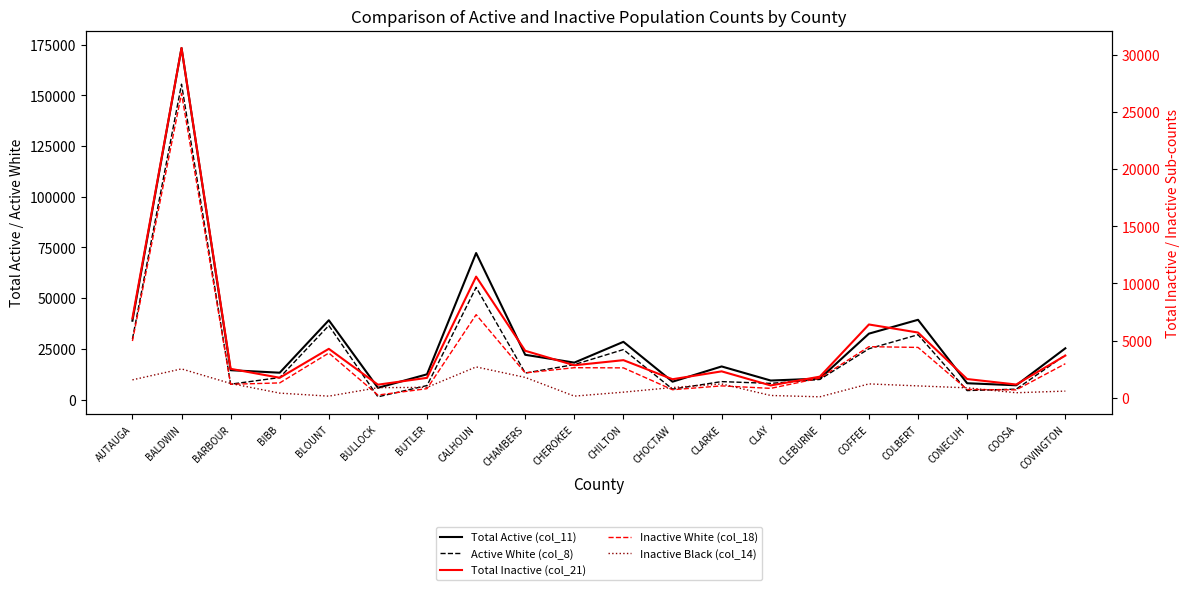

The value of Inactive Black (col_14) at CHOCTAW is 898. True or false?

True